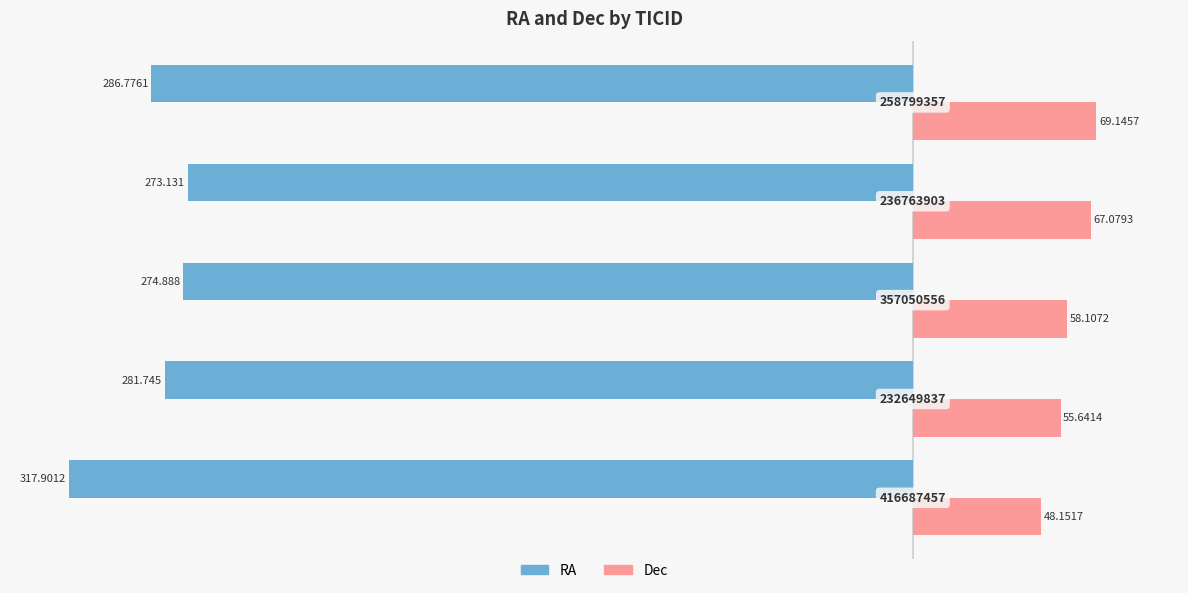

What are all the series names shown in the legend?

RA, Dec